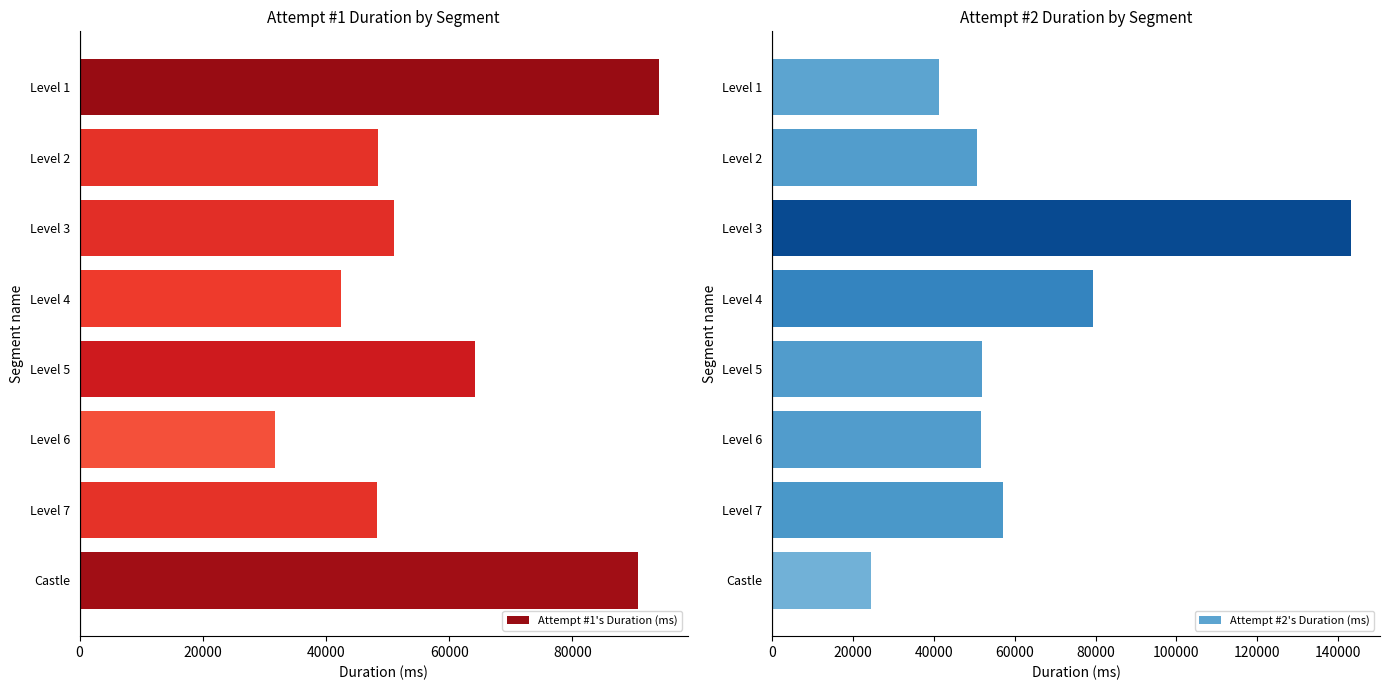

How many values in the Attempt #2's Duration (ms) series exceed 51842?

3